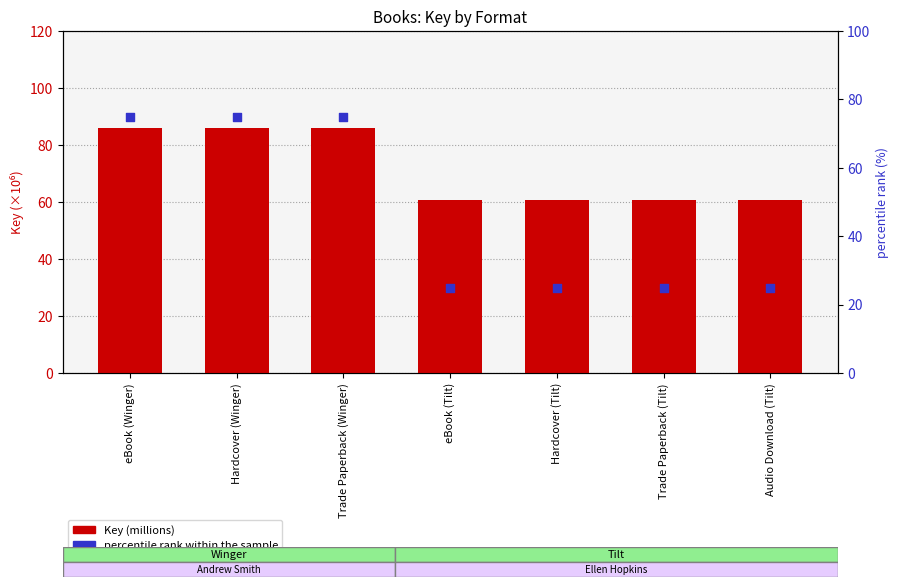

At which category is the sum across all series the highest?

eBook (Winger)